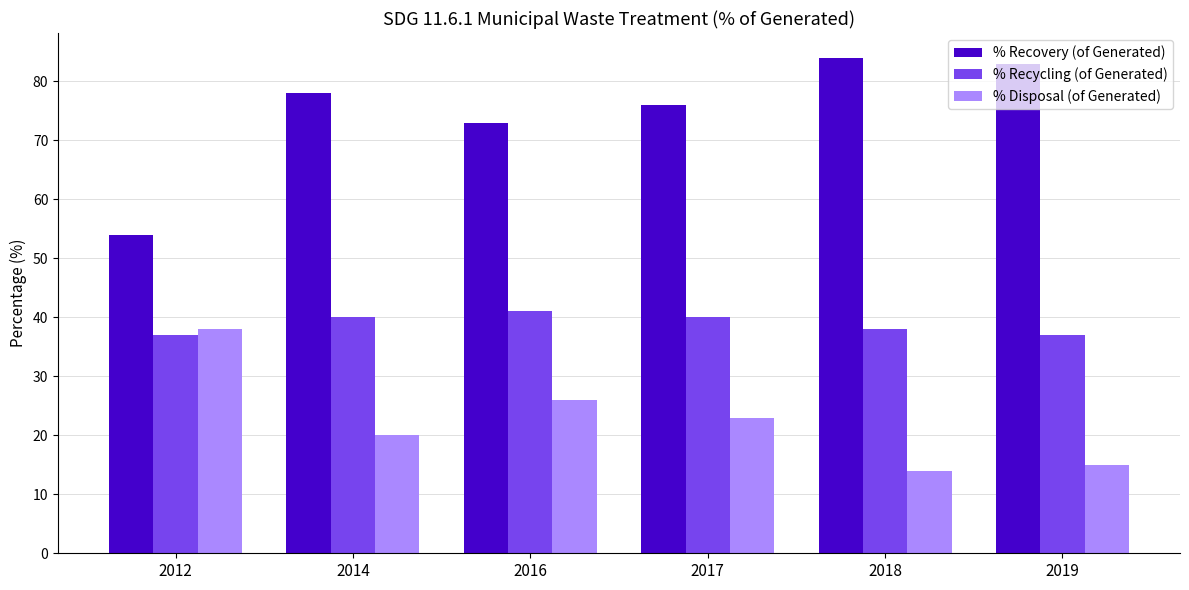

What is the difference between the maximum and minimum values in the % Disposal (of Generated) series?

24